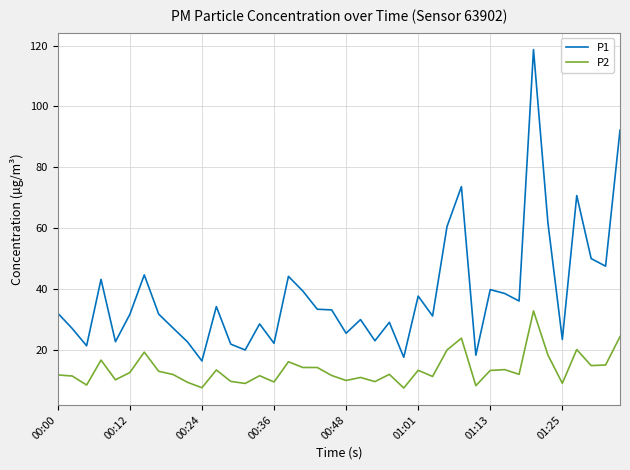

Rank the series by their average value, from lowest to highest.

P2, P1